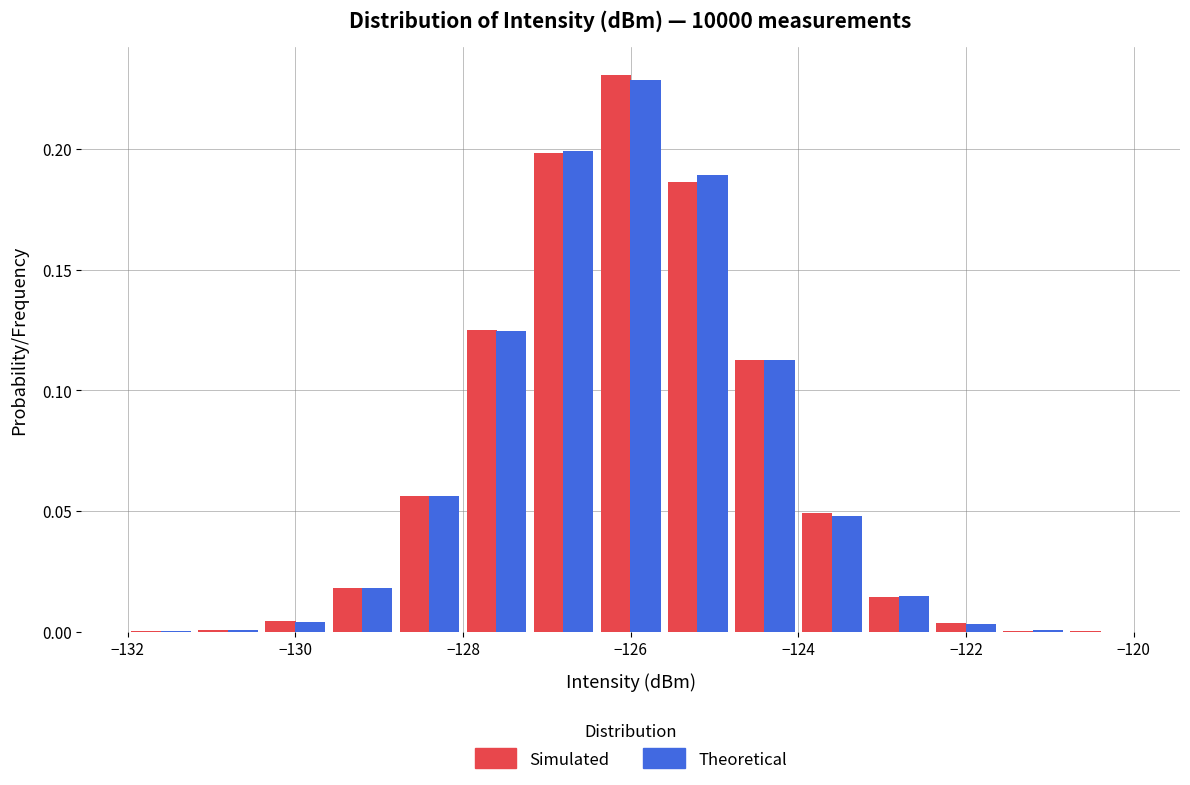

Reading left to right, transcribe this chart: for each range on the x-axis, give the height of each series' bar. The values are not printed on the chart, so give them approximately, as read against the axis.

-132.0 to -131.2: Simulated=under 0.005	Theoretical=under 0.005
-131.2 to -130.4: Simulated=under 0.005	Theoretical=under 0.005
-130.4 to -129.6: Simulated=under 0.005	Theoretical=under 0.005
-129.6 to -128.8: Simulated=0.020	Theoretical=0.020
-128.8 to -128.0: Simulated=0.055	Theoretical=0.055
-128.0 to -127.2: Simulated=0.125	Theoretical=0.125
-127.2 to -126.4: Simulated=0.200	Theoretical=0.200
-126.4 to -125.6: Simulated=0.230	Theoretical=0.230
-125.6 to -124.8: Simulated=0.185	Theoretical=0.190
-124.8 to -124.0: Simulated=0.110	Theoretical=0.115
-124.0 to -123.2: Simulated=0.050	Theoretical=0.050
-123.2 to -122.4: Simulated=0.015	Theoretical=0.015
-122.4 to -121.6: Simulated=under 0.005	Theoretical=under 0.005
-121.6 to -120.8: Simulated=under 0.005	Theoretical=under 0.005
-120.8 to -120.0: Simulated=under 0.005	Theoretical=under 0.005